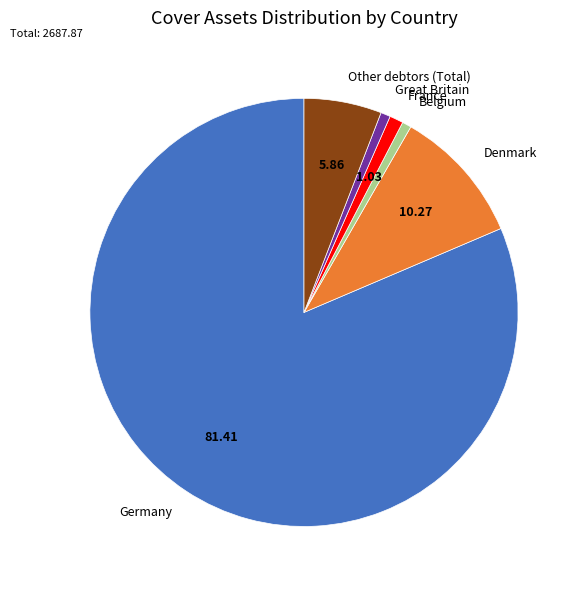

Is it true that Germany is 81% of the pie?

True